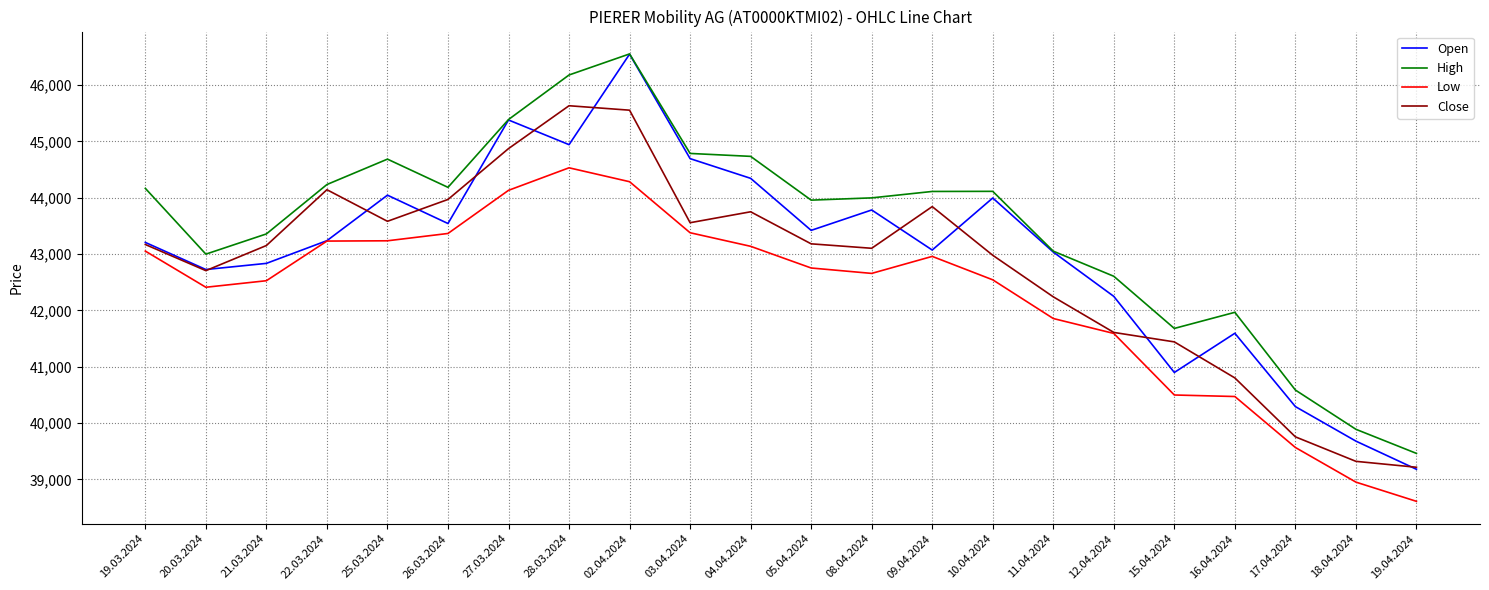

What is the difference between the highest and lowest values at 03.04.2024?

1408